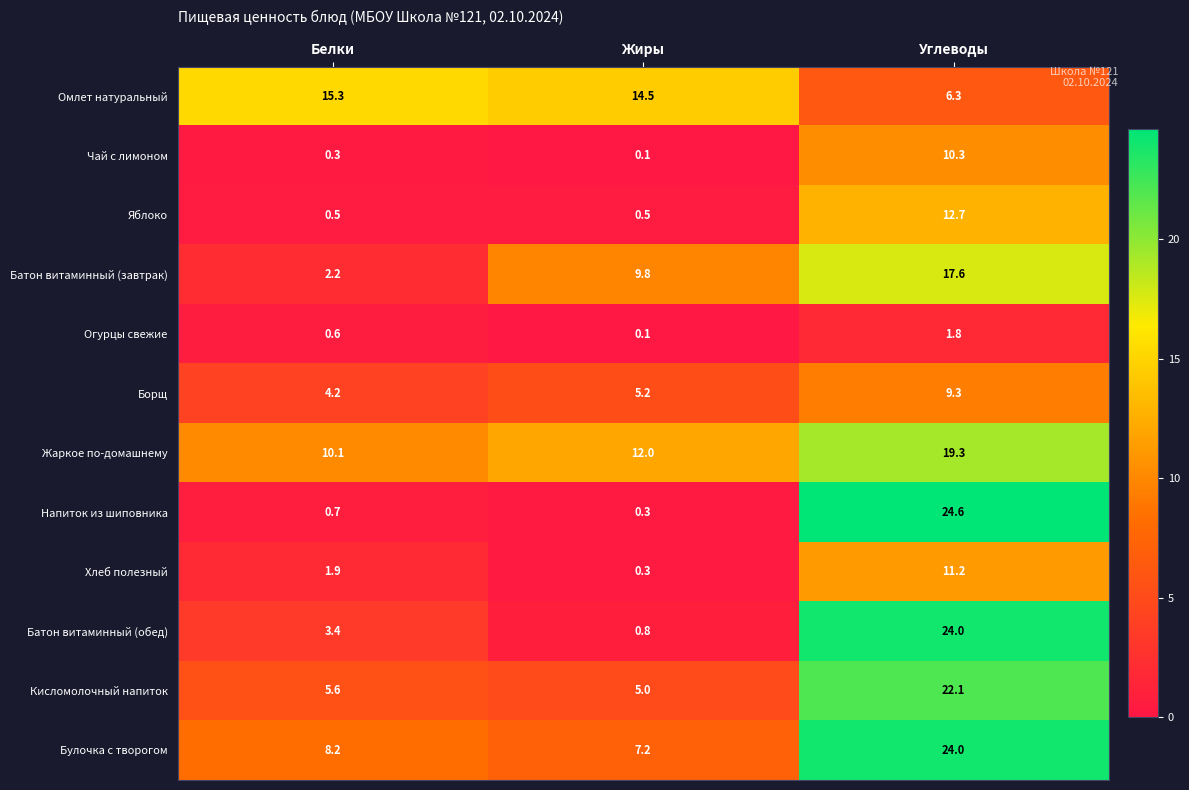

Between Белки and Жиры, which series saw the biggest shift?

Батон витаминный (завтрак)